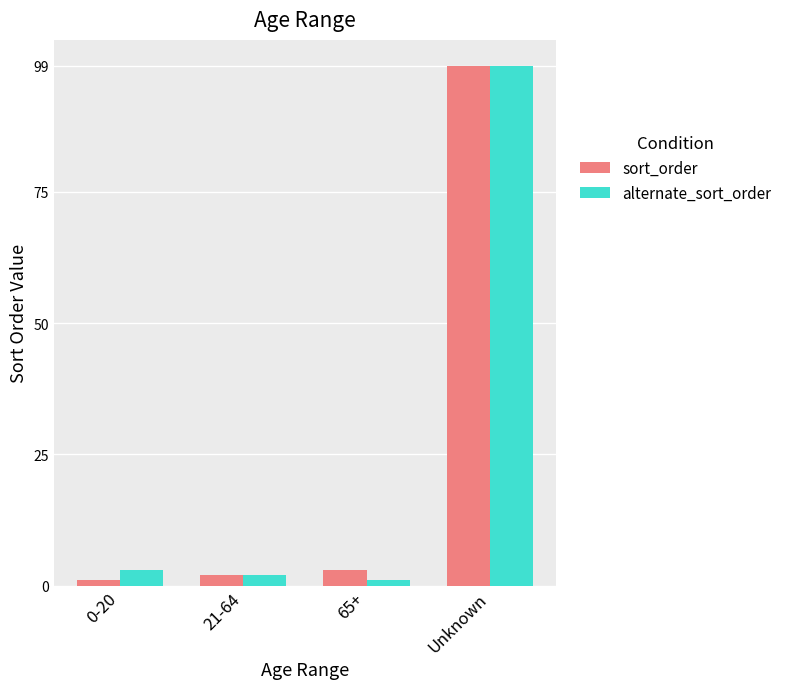

Reading left to right, what are all the values shown in this chart?

sort_order: 0-20=1	21-64=2	65+=3	Unknown=99
alternate_sort_order: 0-20=3	21-64=2	65+=1	Unknown=99